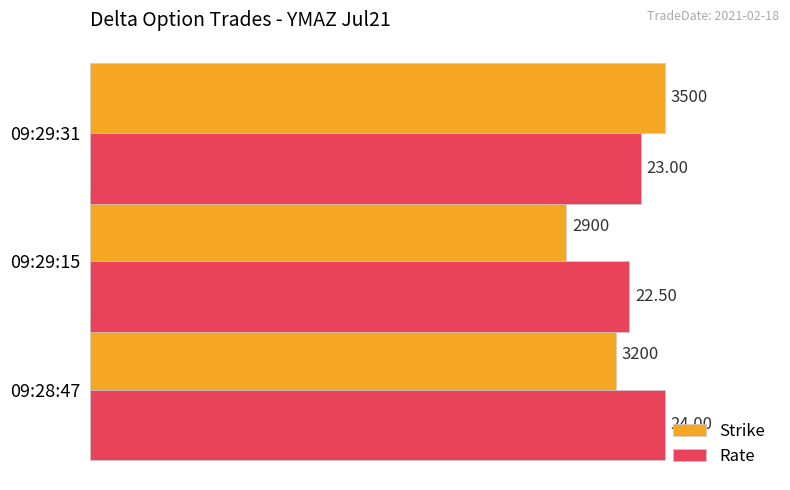

What are all the series names shown in the legend?

Strike, Rate